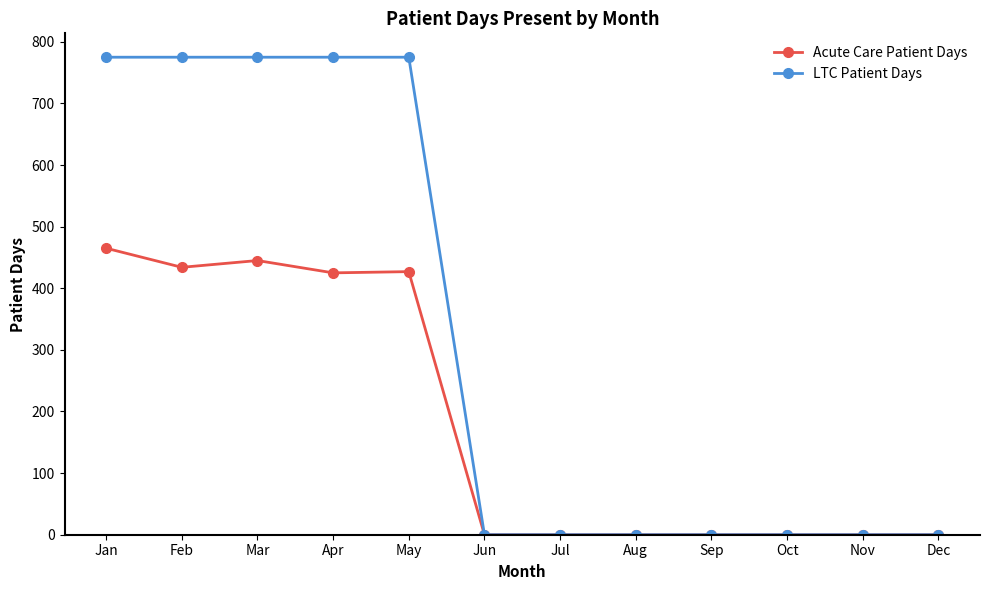

True or false: LTC Patient Days has a value of 775 at May.

True